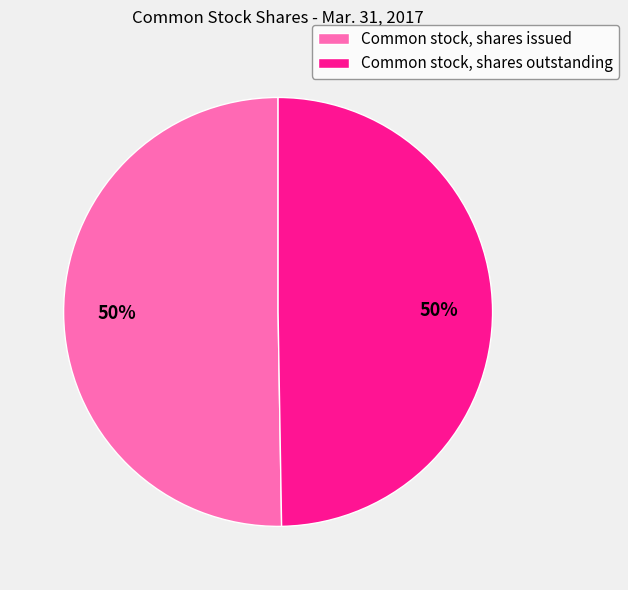

What percentage is the Common stock, shares issued slice, to the nearest percent?

50%